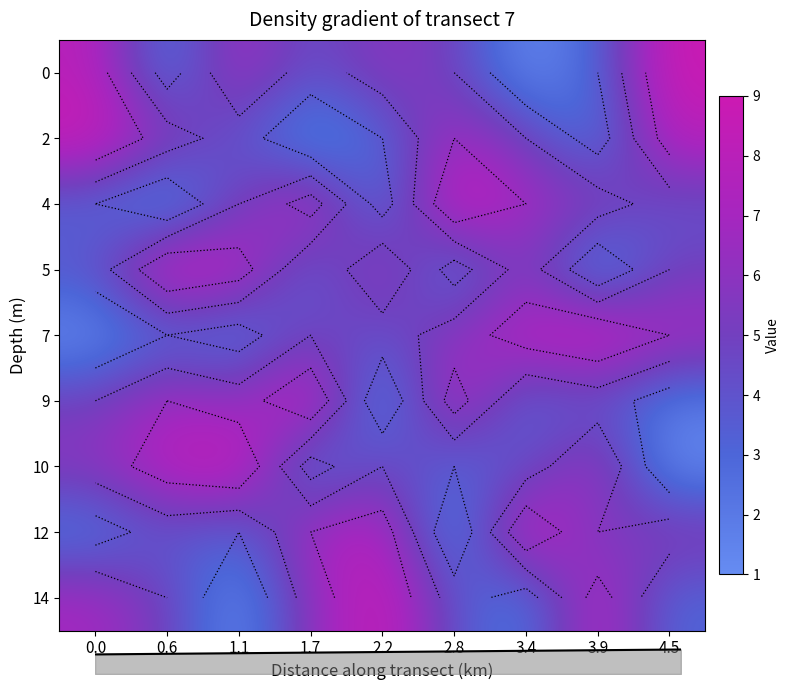

True or false: 10 has a value of 2 at 3.4.

False